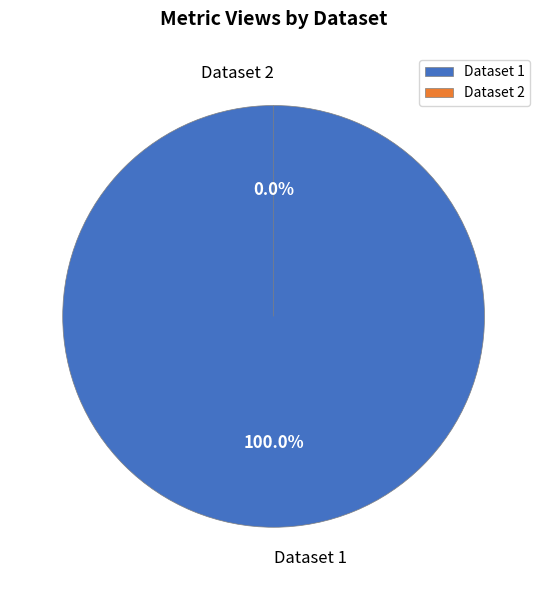

What percentage is the 60d2016b0781901de863324d slice, to the nearest percent?

100%